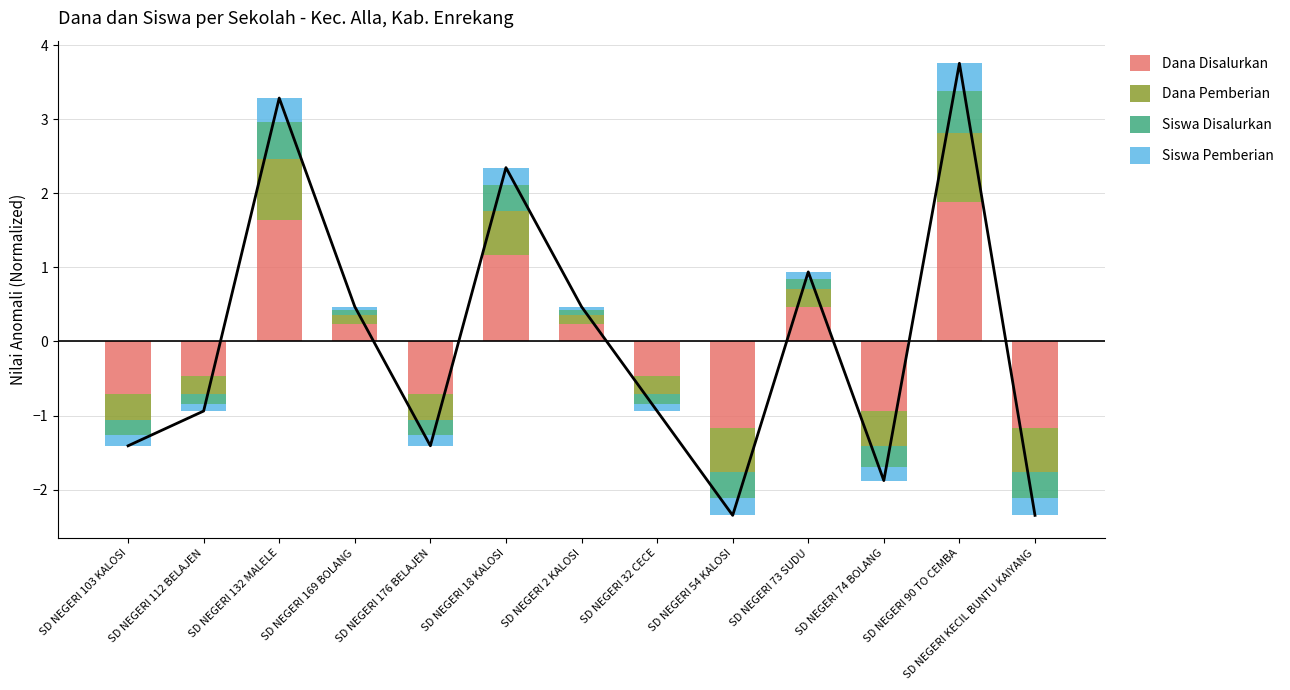

What is the total value across all series at SD NEGERI 169 BOLANG?

0.5